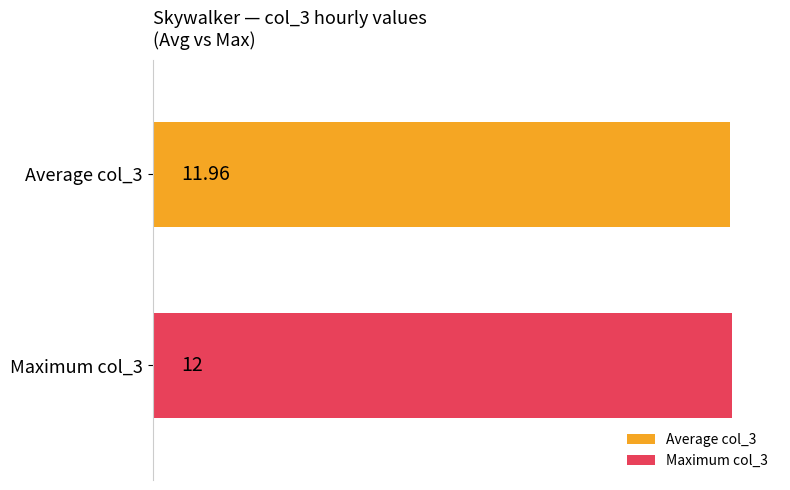

What is the smallest value displayed?

12.0